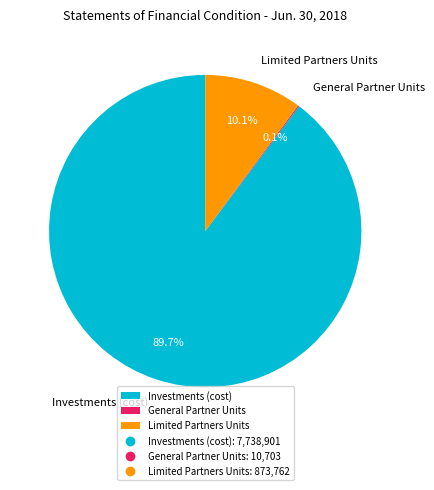

What is the majority slice?

Investments (cost)